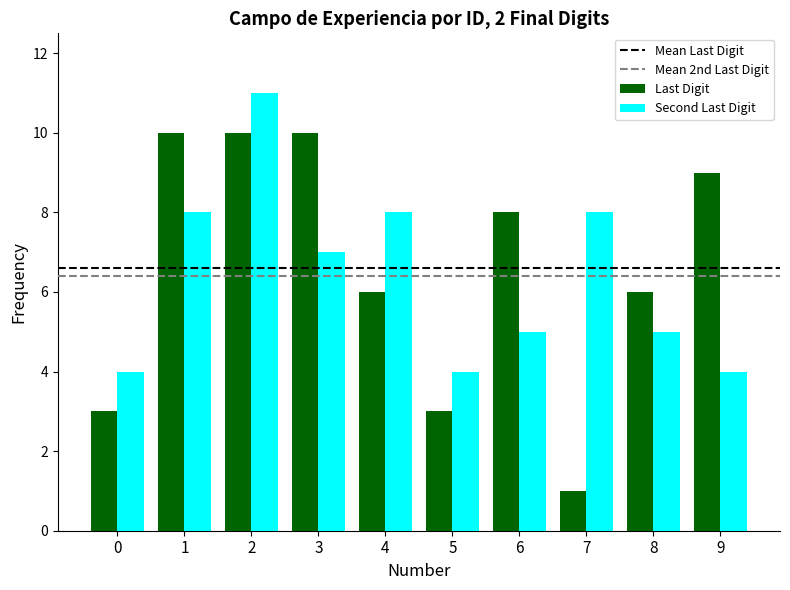

Which series has the widest spread of values?

Last Digit